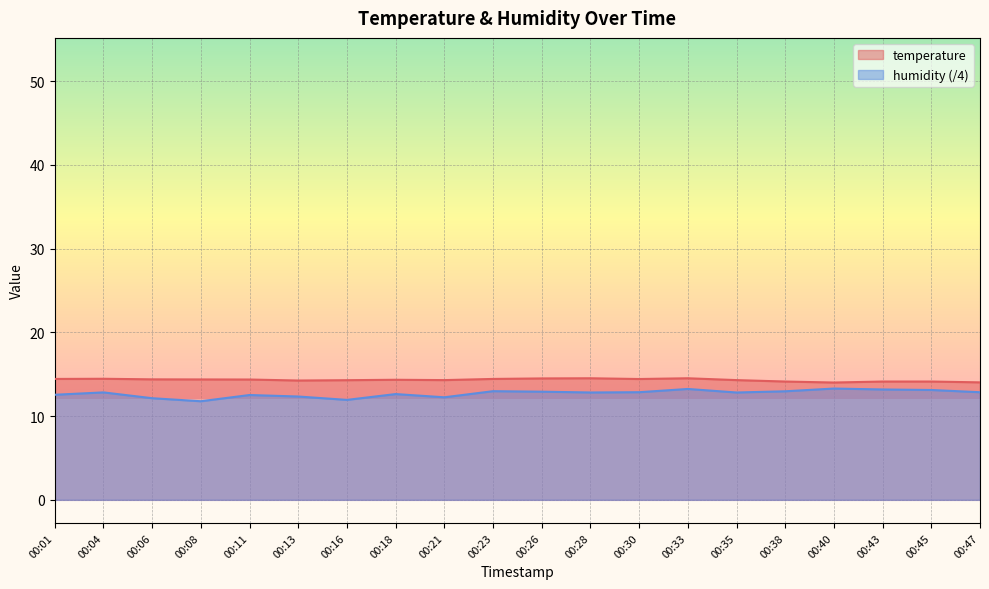

Where is the first local minimum for humidity?

00:08